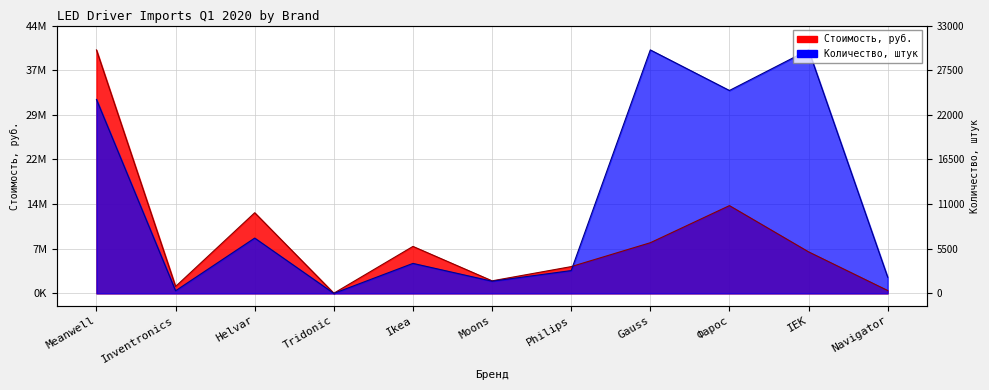

Where is Стоимость, руб. nearest to the value 20306594?

Фарос